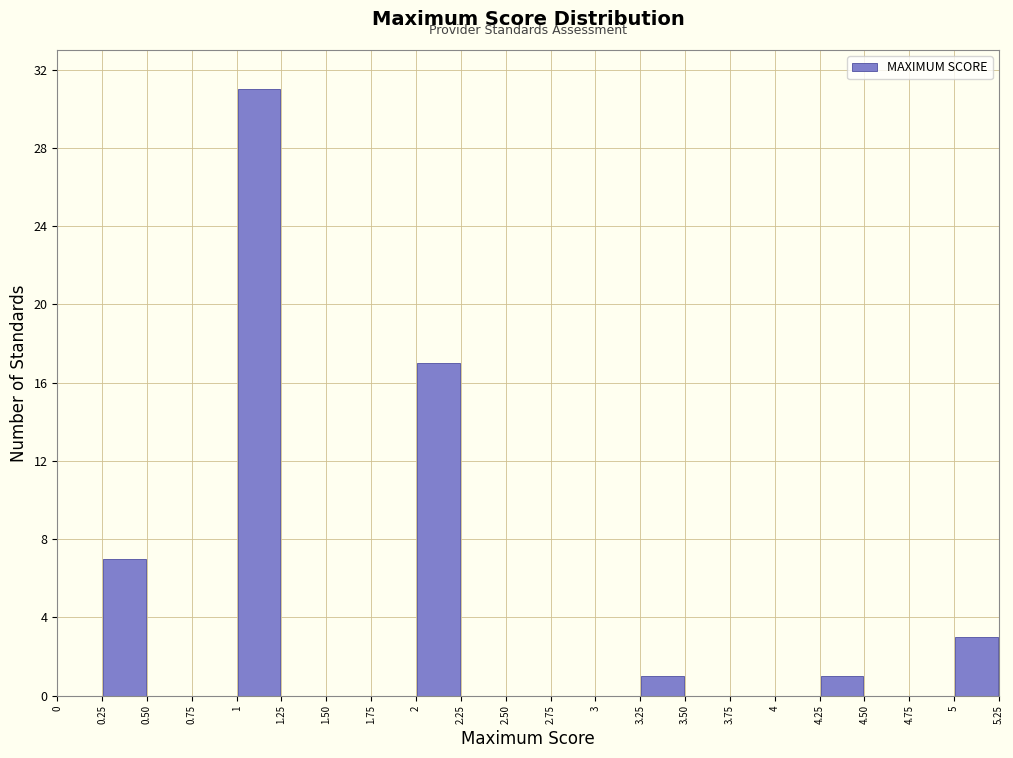

How tall is the bar that spans 3.25 to 3.50 on the x-axis? The values are not printed on the chart, so give them approximately, as read against the axis.

1